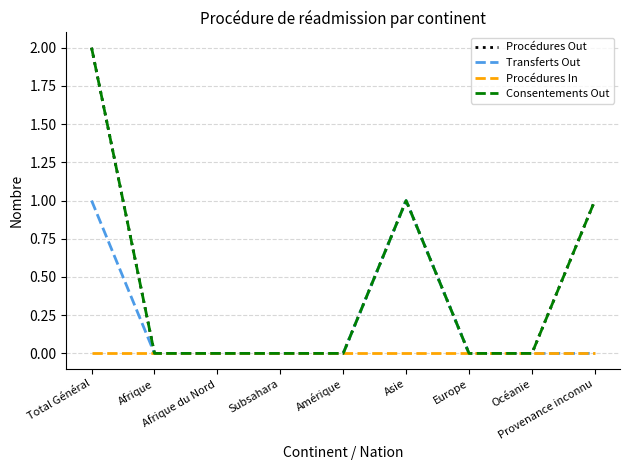

List the series in order of their peak value, lowest first.

Procédures In, Transferts Out, Procédures Out, Consentements Out